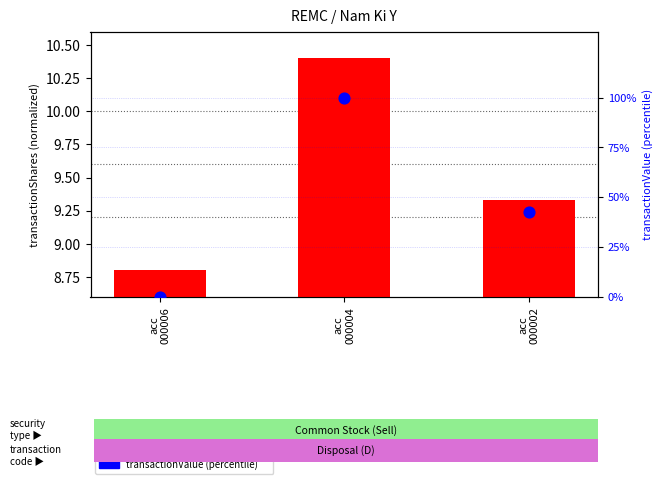

At which category is the sum across all series the highest?

acc
000004